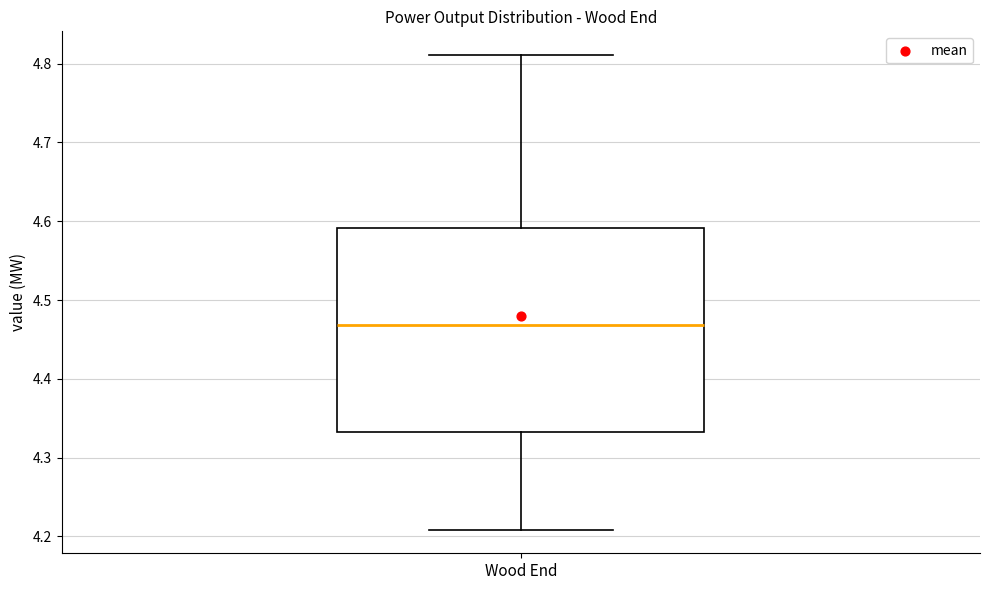

Where does the median line of the box for Wood End sit on the y-axis? The values are not printed on the chart, so give them approximately, as read against the axis.

4.47